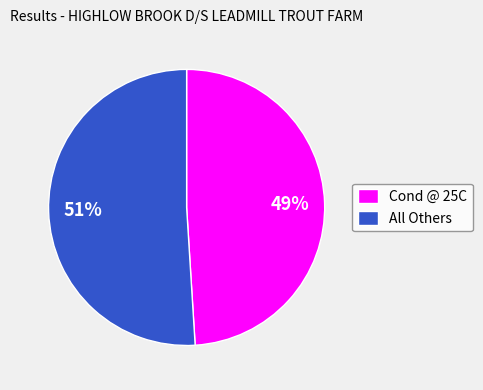

What is the majority slice?

All Others